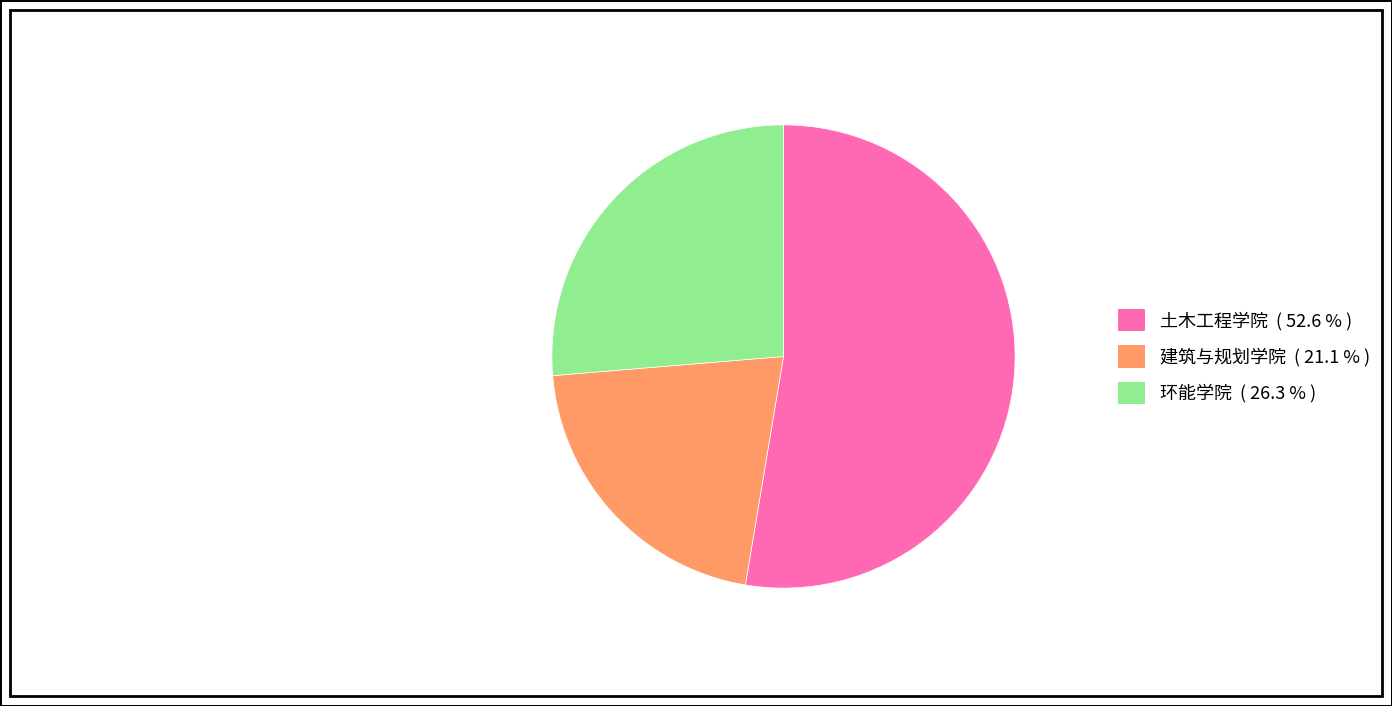

True or false: 土木工程学院 accounts for 53% of the total.

True